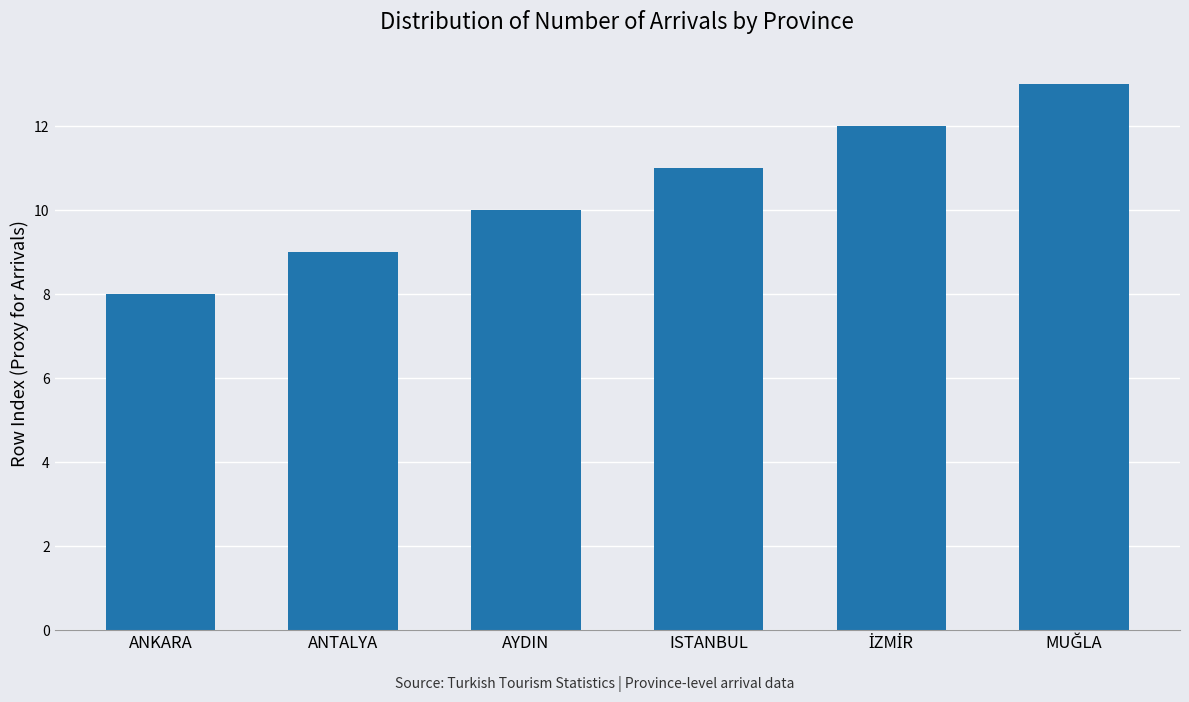

What is the value of the 4th bar from the left?

11